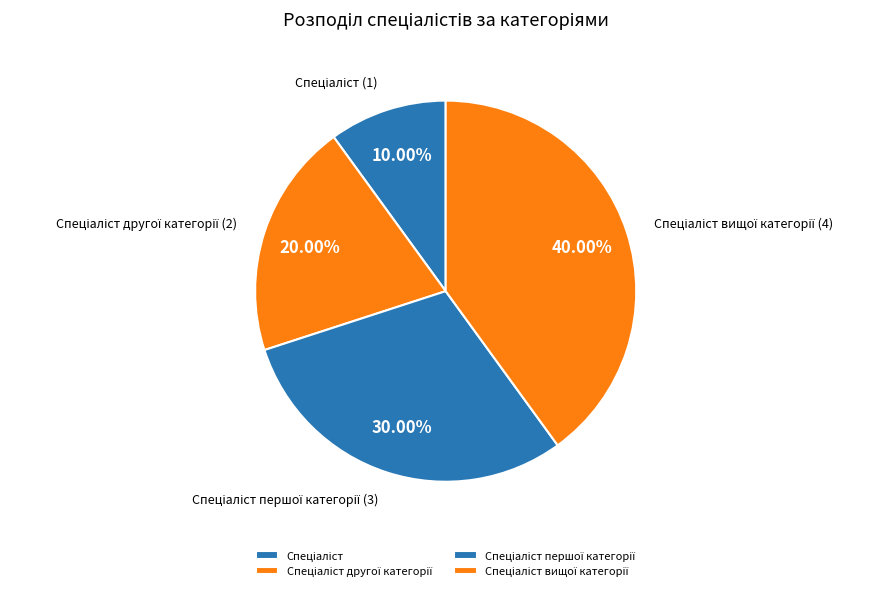

Does any single category account for the majority?

No